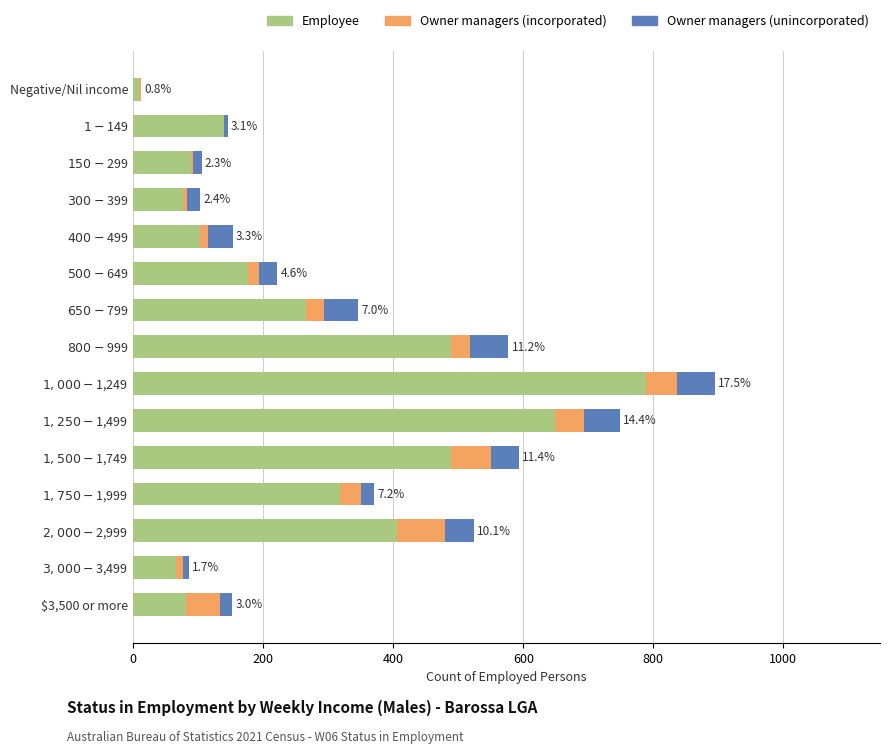

What are all the series names shown in the legend?

Employee, Owner managers (incorporated), Owner managers (unincorporated)